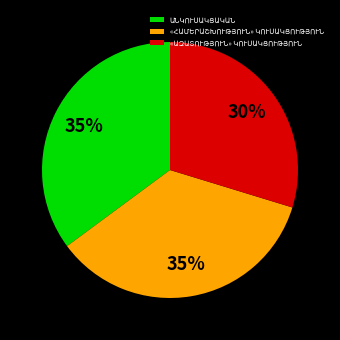

Is there a majority slice in this chart?

No